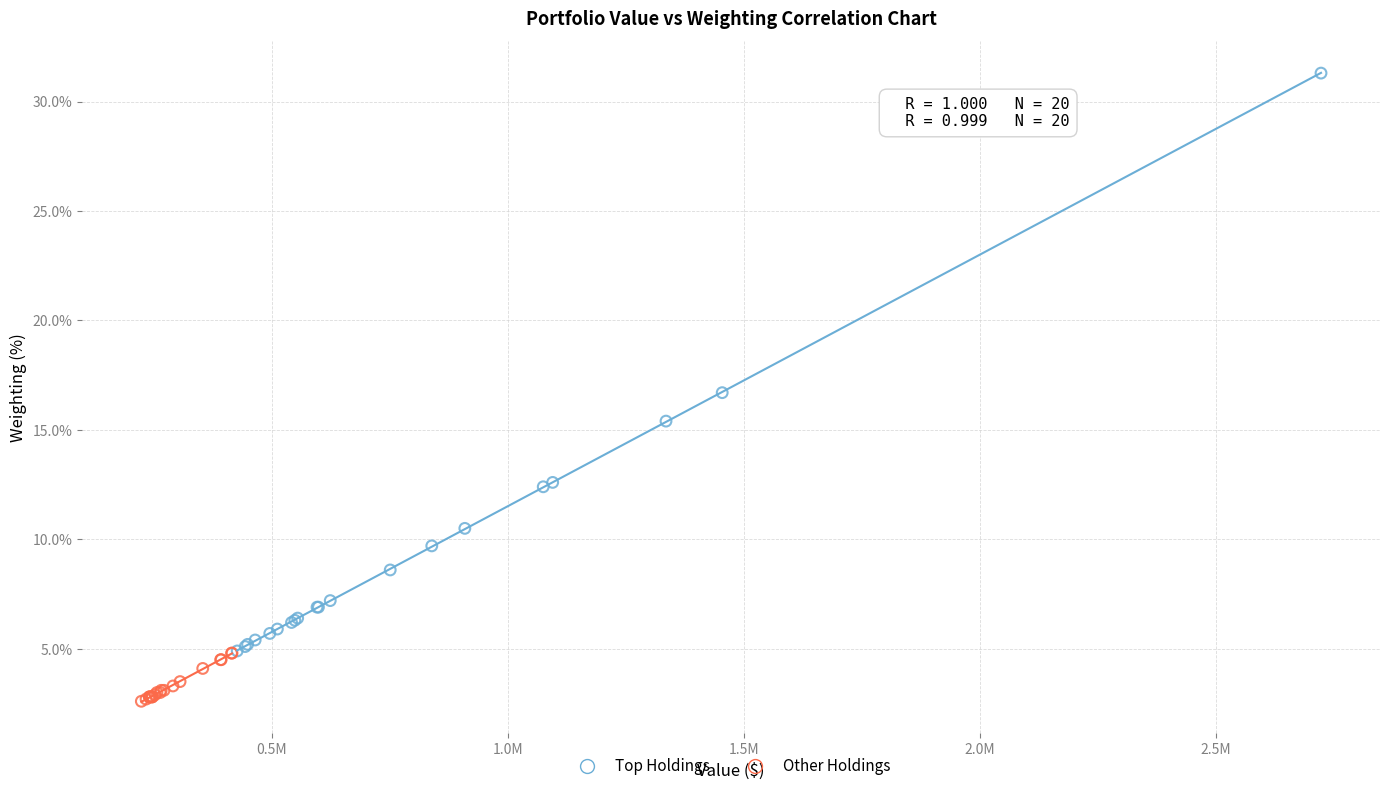

What are all the series names shown in the legend?

Top Holdings, Other Holdings